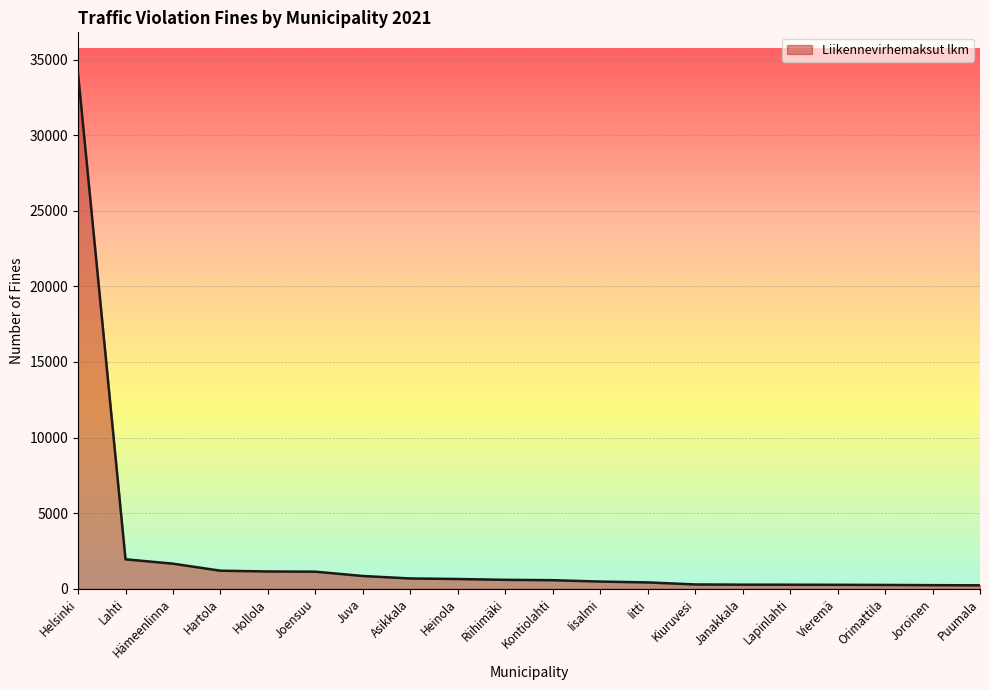

How many lines are shown in the chart?

1